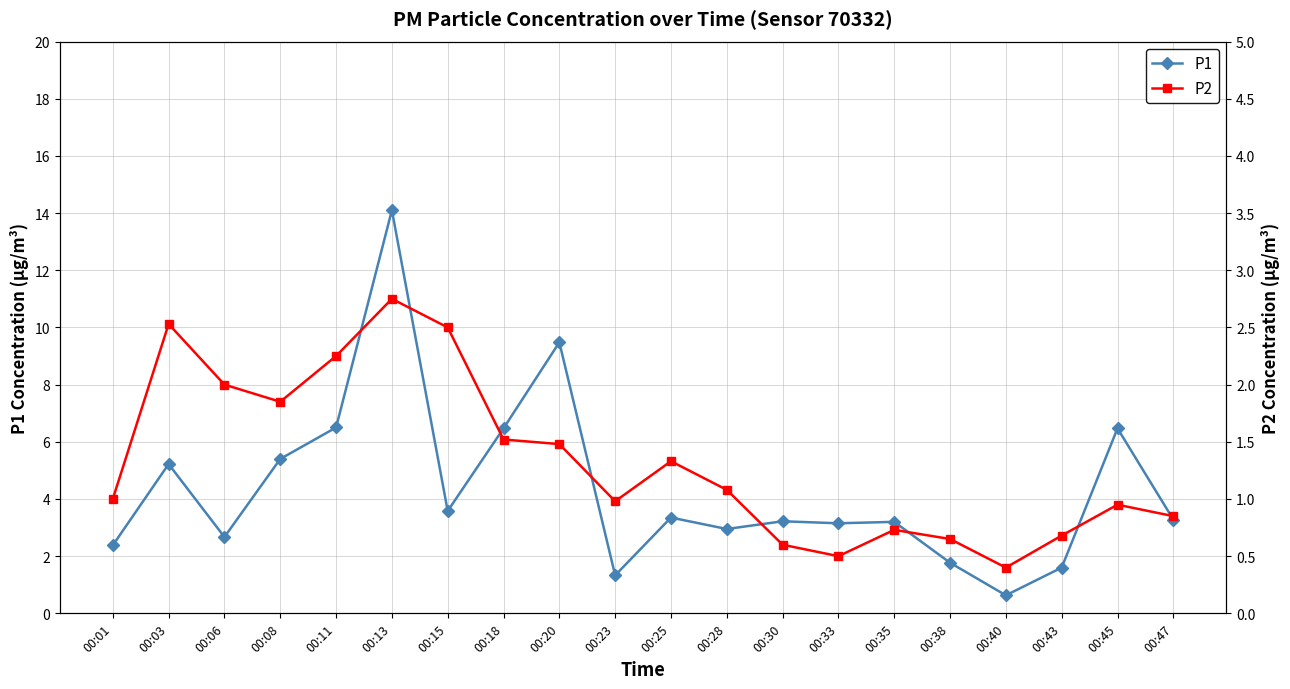

At which category does P1 reach its first local valley?

00:06